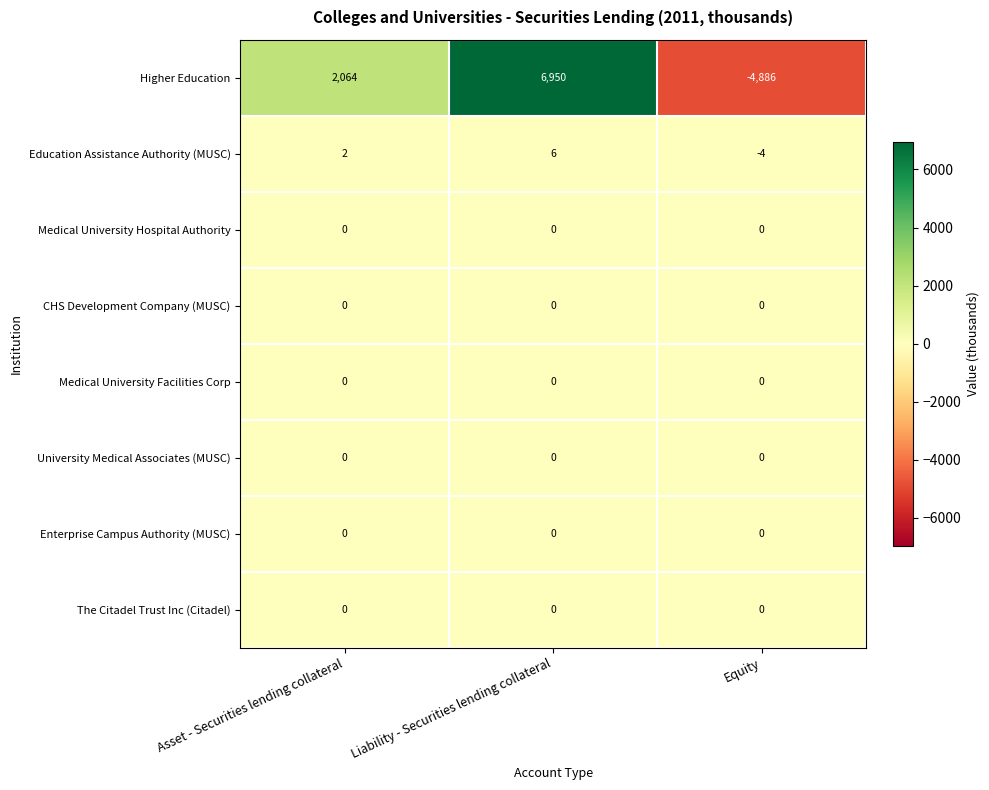

Which series has the largest range (max minus min)?

Higher Education